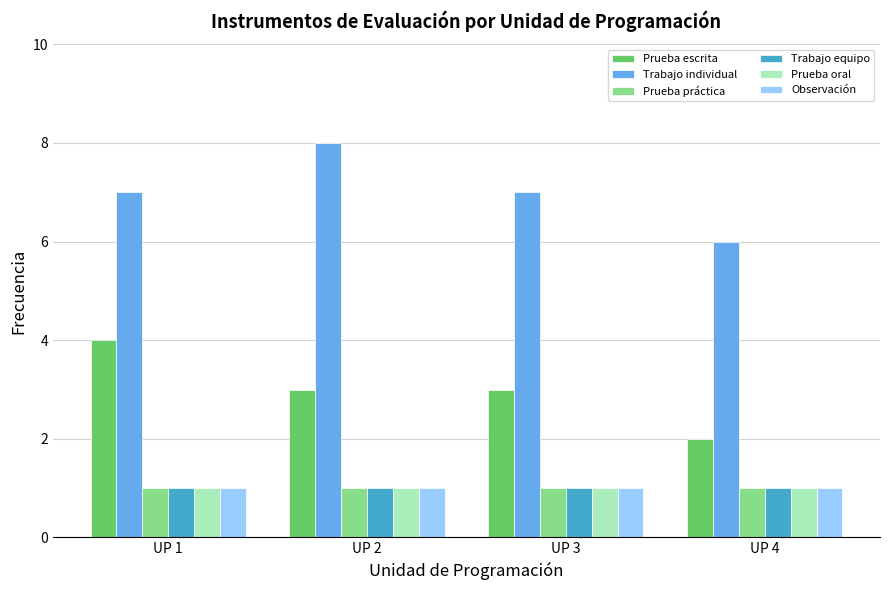

Are the bars horizontal?

No